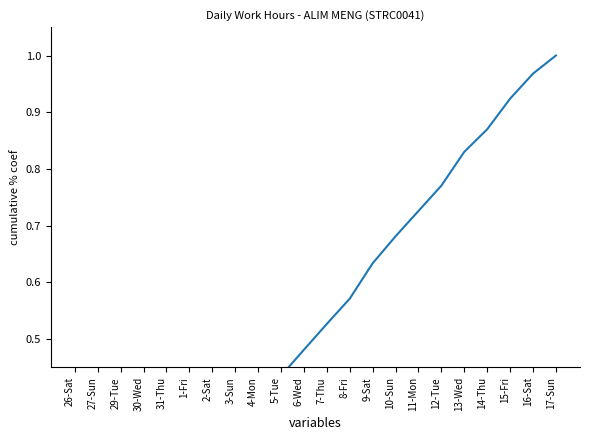

What is the label of the 5th point from the right?

13-Wed